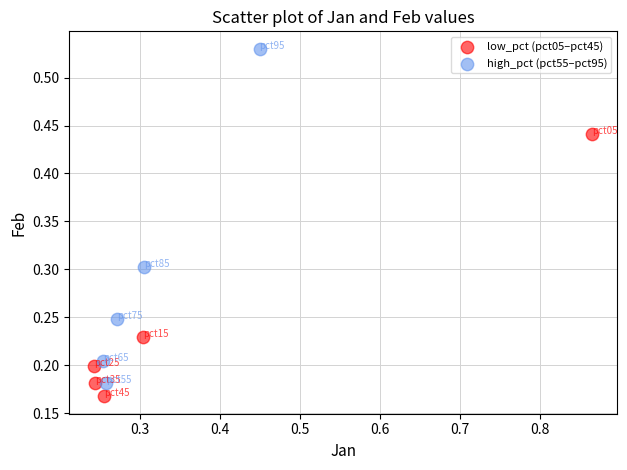

Which series has the widest spread of Y values?

high_pct (pct55–pct95)